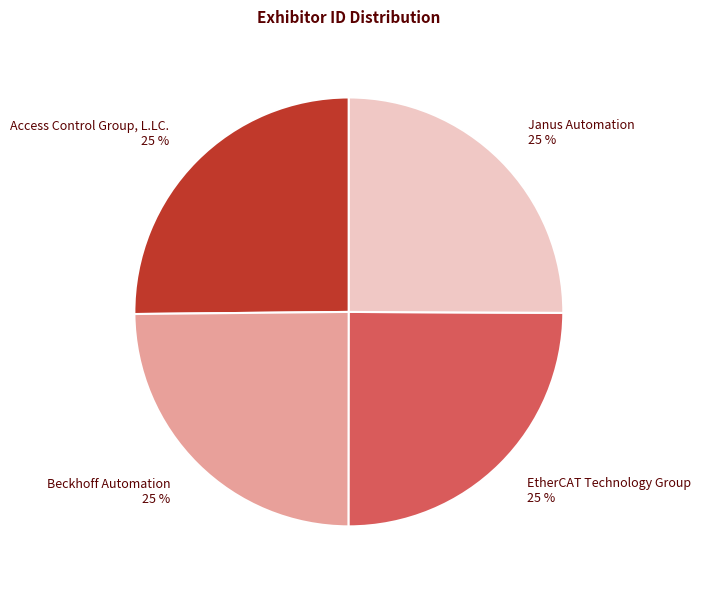

To the nearest percent, what is the average slice percentage?

25%